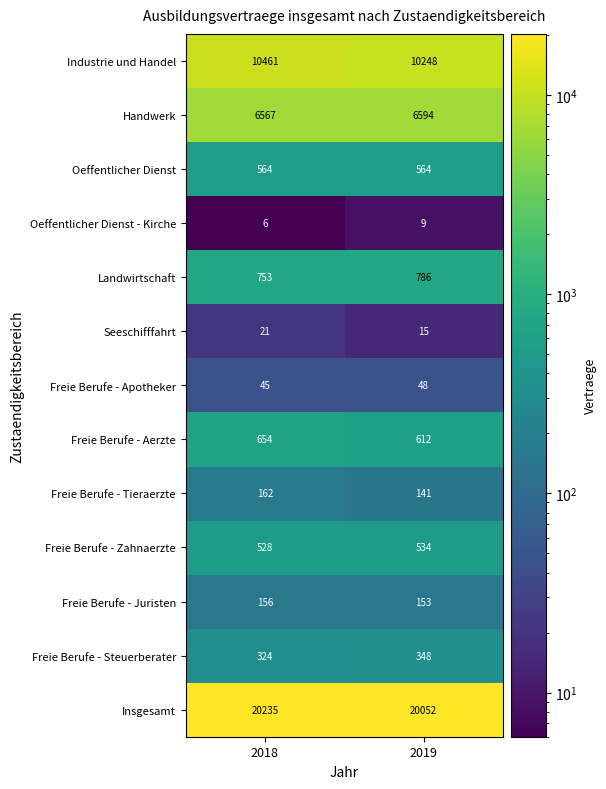

At 2018, list the series in order from largest to smallest.

Insgesamt, Industrie und Handel, Handwerk, Landwirtschaft, Freie Berufe - Aerzte, Oeffentlicher Dienst, Freie Berufe - Zahnaerzte, Freie Berufe - Steuerberater, Freie Berufe - Tieraerzte, Freie Berufe - Juristen, Freie Berufe - Apotheker, Seeschifffahrt, Oeffentlicher Dienst - Kirche